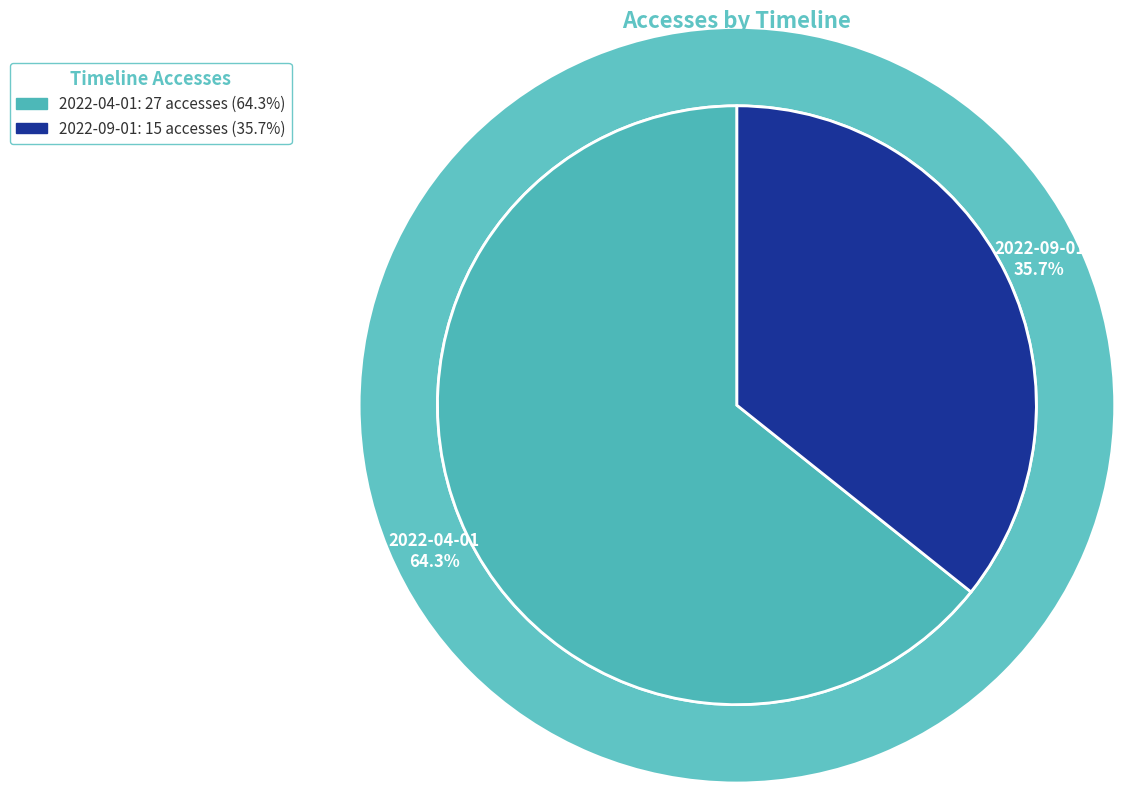

Combined, what portion of the pie is 2022-04-01 and 2022-09-01?

100.0%